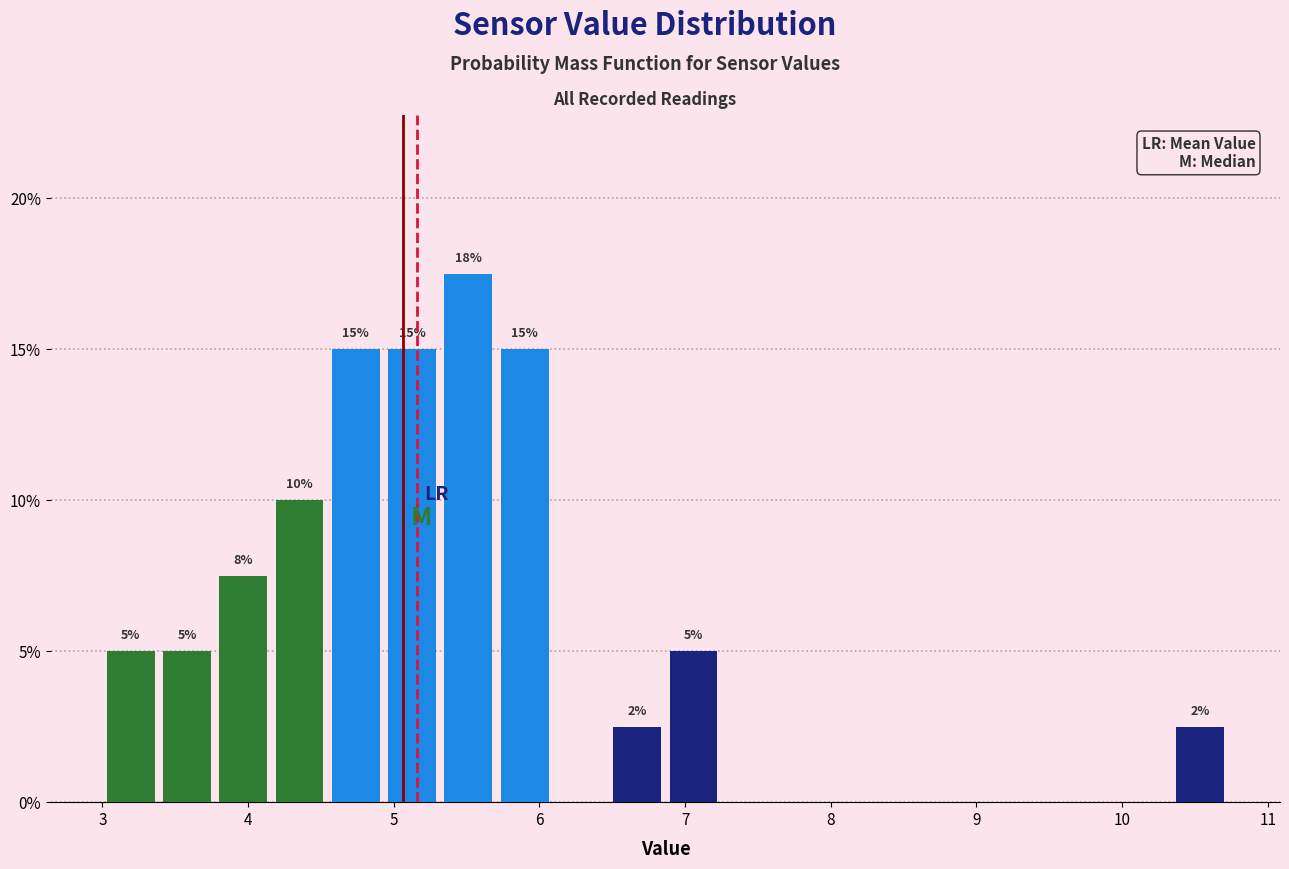

Around what value on the x-axis is the tallest bar? Give the approximate position of its centre, as read against the axis.

5.5